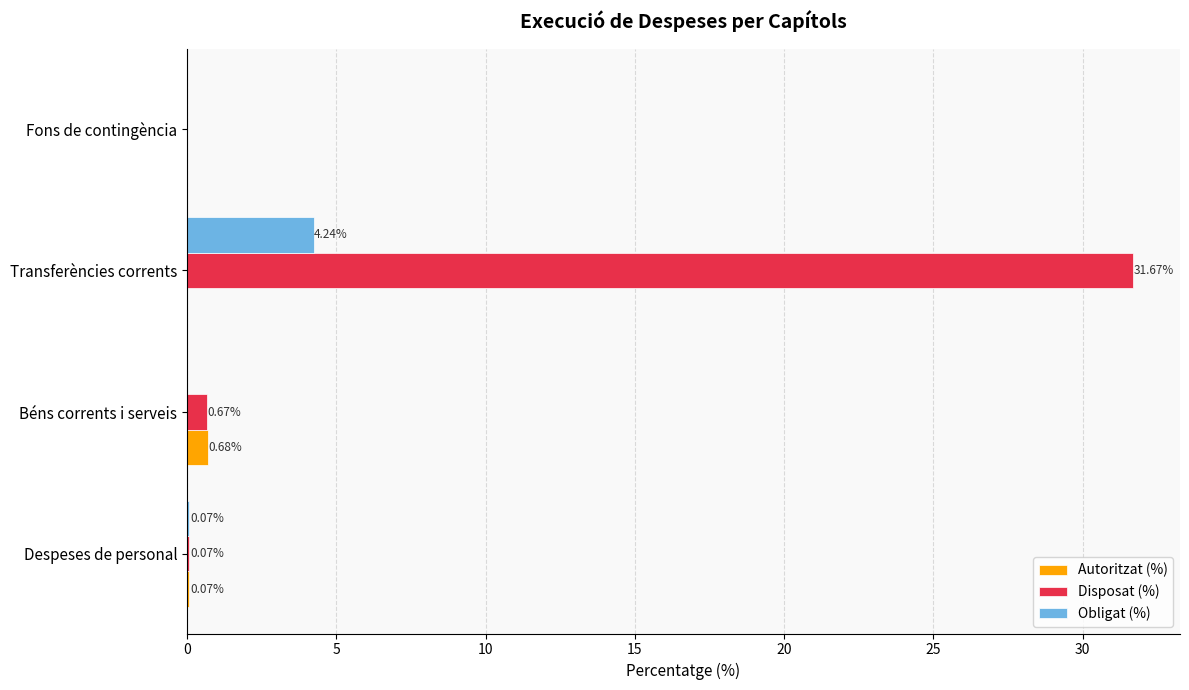

At which category is the sum across all series the highest?

Transferències corrents